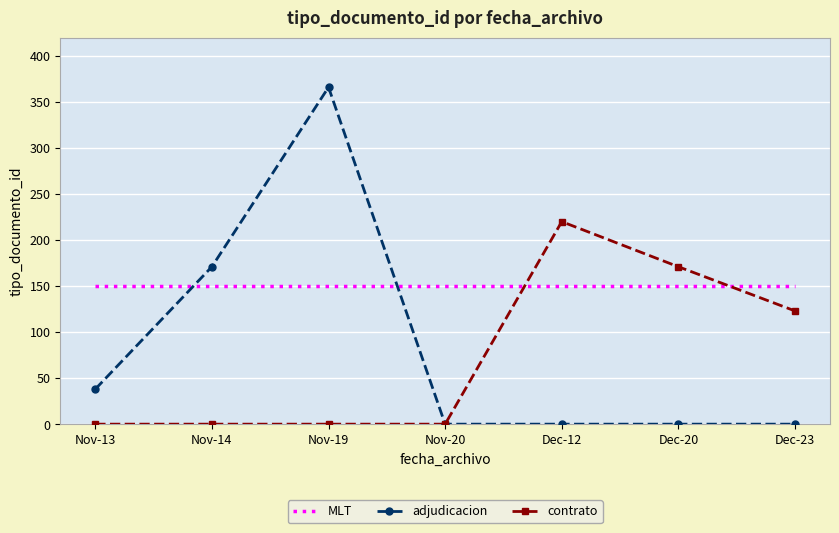

Which series has the largest total across all categories?

MLT